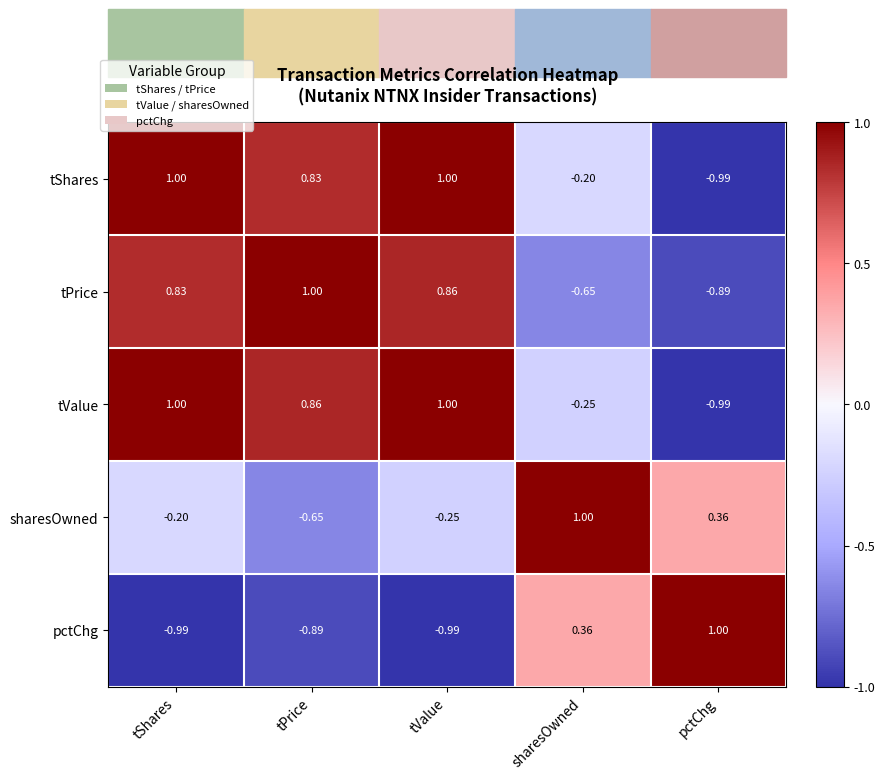

At which label does sharesOwned reach its peak?

sharesOwned